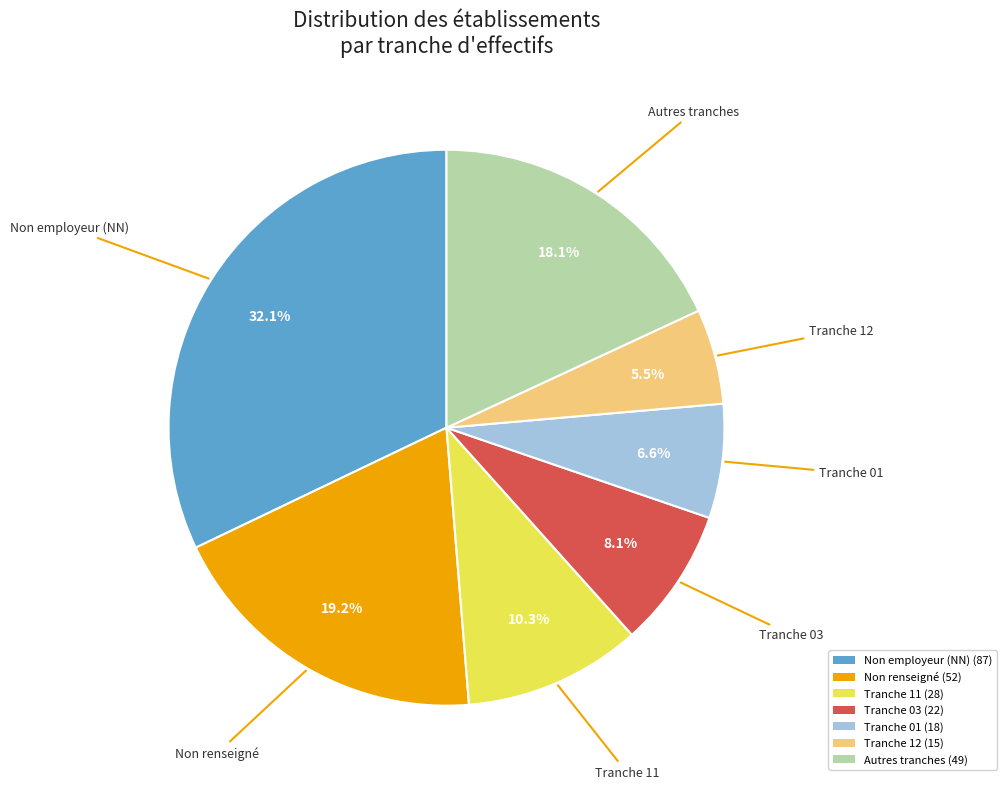

Does any single category account for the majority?

No